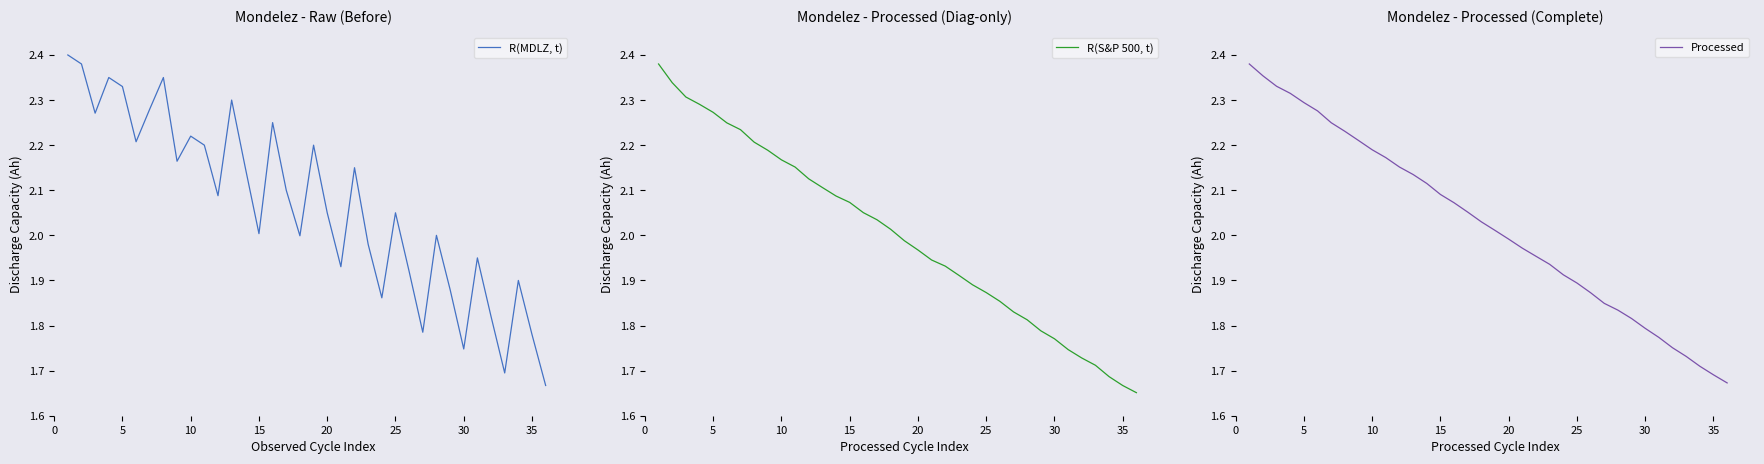

How many values in the R(S&P 500, t) series are below 2?

18